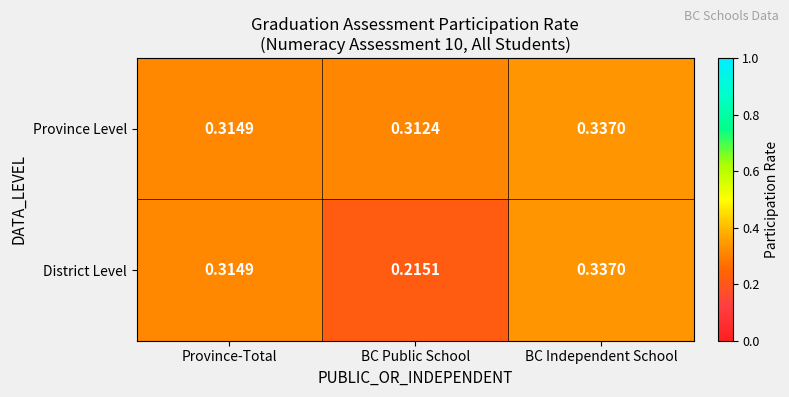

Which series has the largest range (max minus min)?

District Level